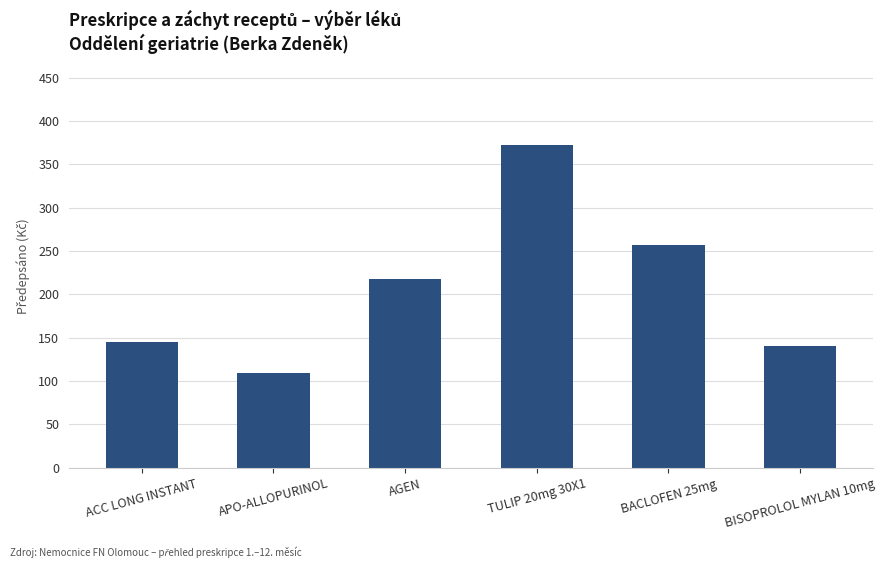

Rank the categories by value from lowest to highest.

APO-ALLOPURINOL, BISOPROLOL MYLAN 10mg, ACC LONG INSTANT, AGEN, BACLOFEN 25mg, TULIP 20mg 30X1